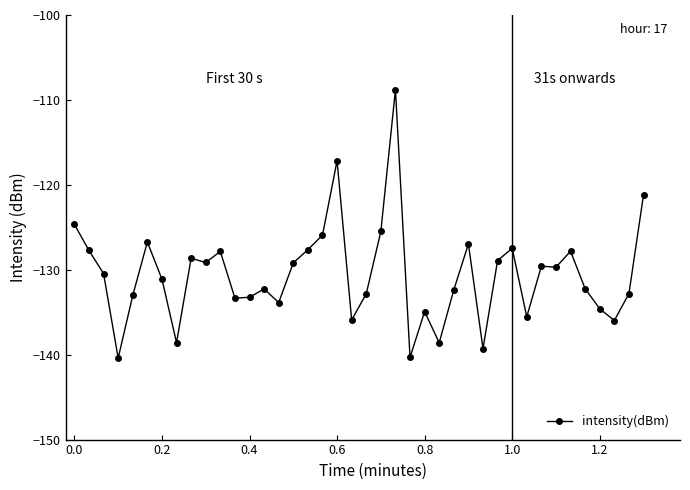

What is the difference between the maximum and minimum values?

31.6